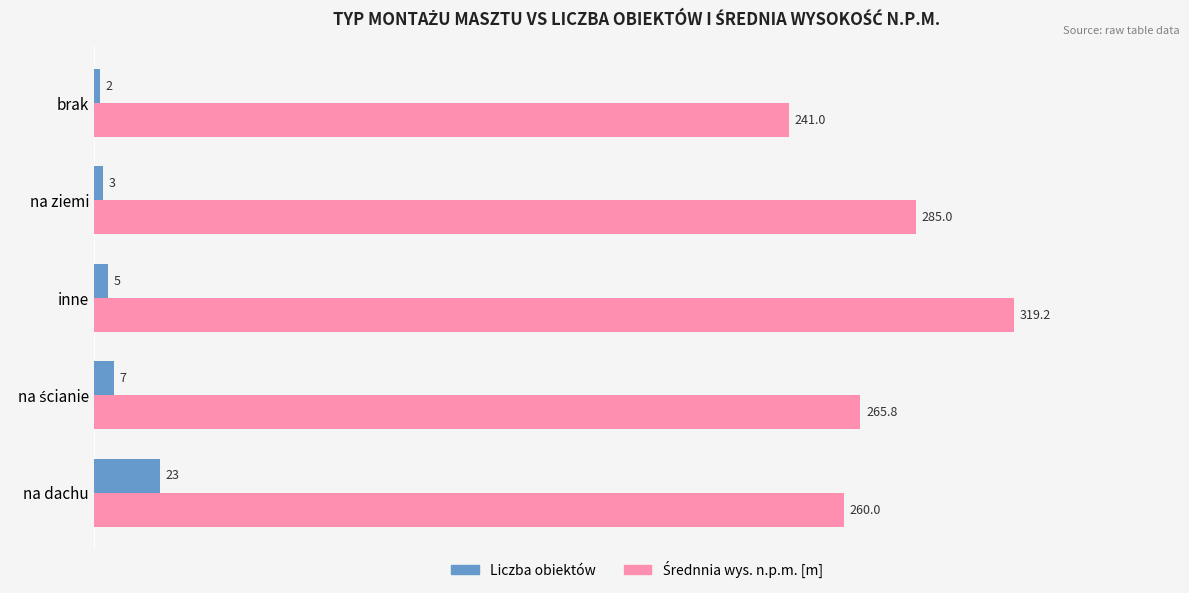

The Liczba obiektów series shows 2.0 at brak. True or false?

True